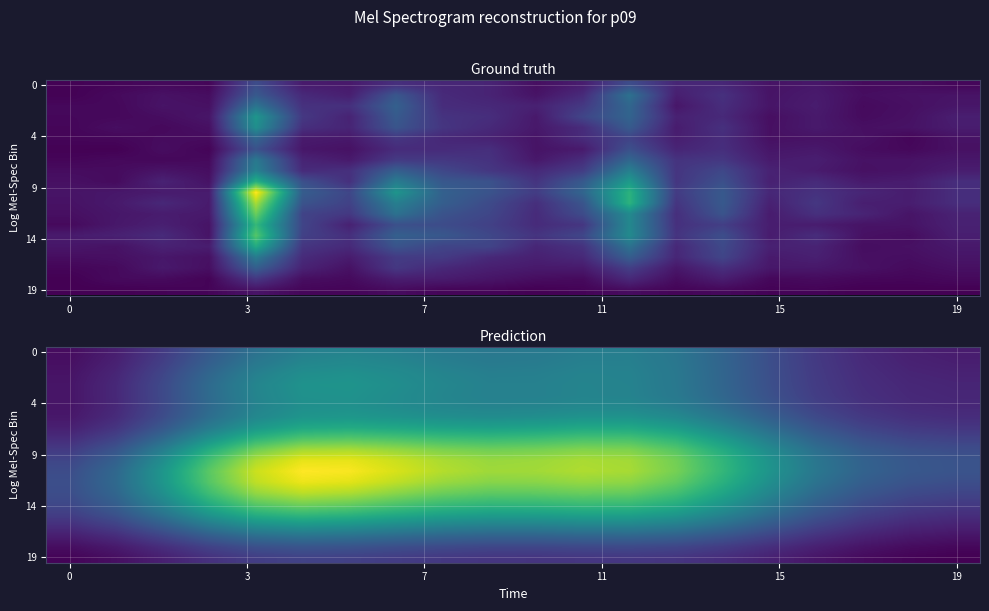

What is the total value across all series at 6?

2559.4